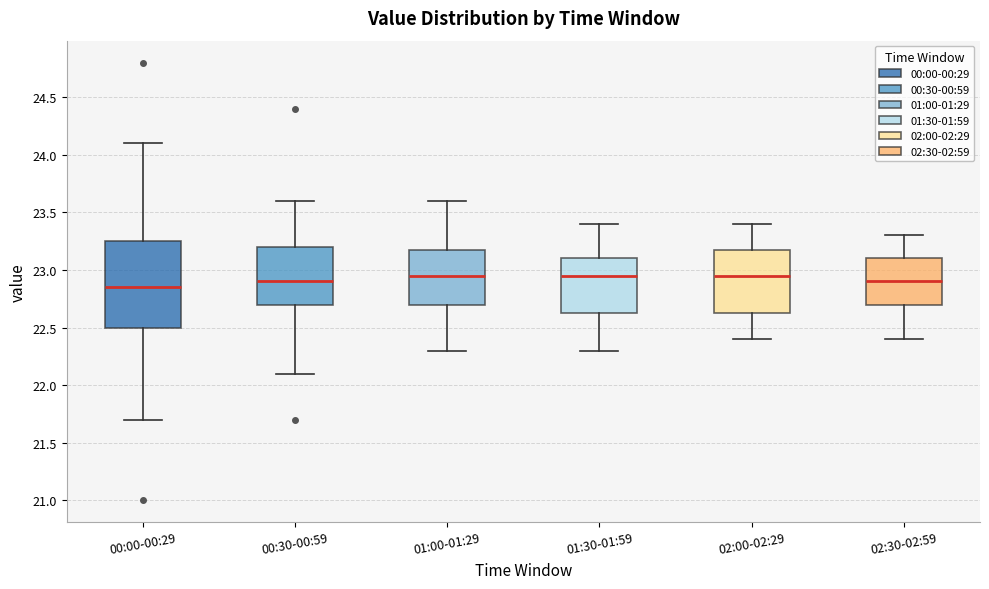

Reading left to right, read every box against the y-axis: the position of its median line, the range the box covers, and the ends of its whiskers. The values are not printed on the chart, so give them approximately, as read against the axis.

00:00-00:29: median 22.85, box 22.50 to 23.25, whiskers 21.70 to 24.10
00:30-00:59: median 22.90, box 22.70 to 23.20, whiskers 22.10 to 23.60
01:00-01:29: median 22.95, box 22.70 to 23.20, whiskers 22.30 to 23.60
01:30-01:59: median 22.95, box 22.65 to 23.10, whiskers 22.30 to 23.40
02:00-02:29: median 22.95, box 22.65 to 23.20, whiskers 22.40 to 23.40
02:30-02:59: median 22.90, box 22.70 to 23.10, whiskers 22.40 to 23.30